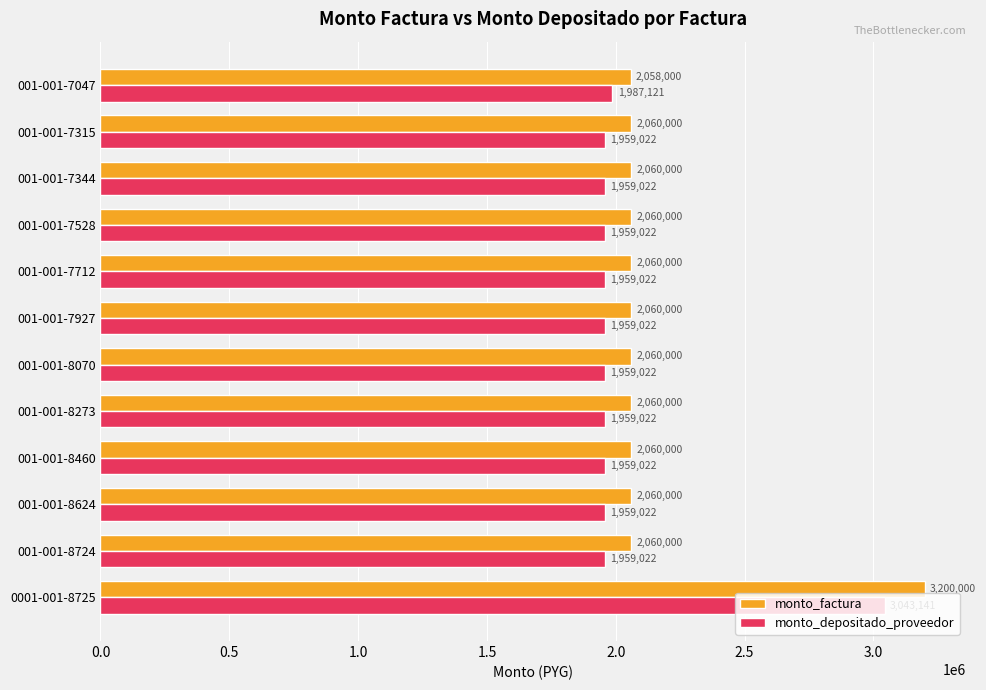

List the series in order of their peak value, highest first.

monto_factura, monto_depositado_proveedor